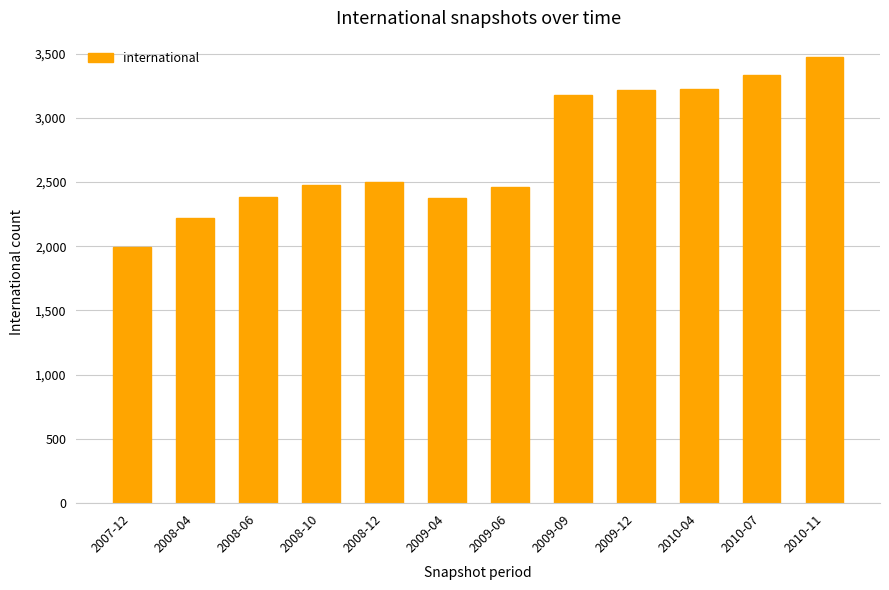

What is the difference between the maximum and minimum values?

1482